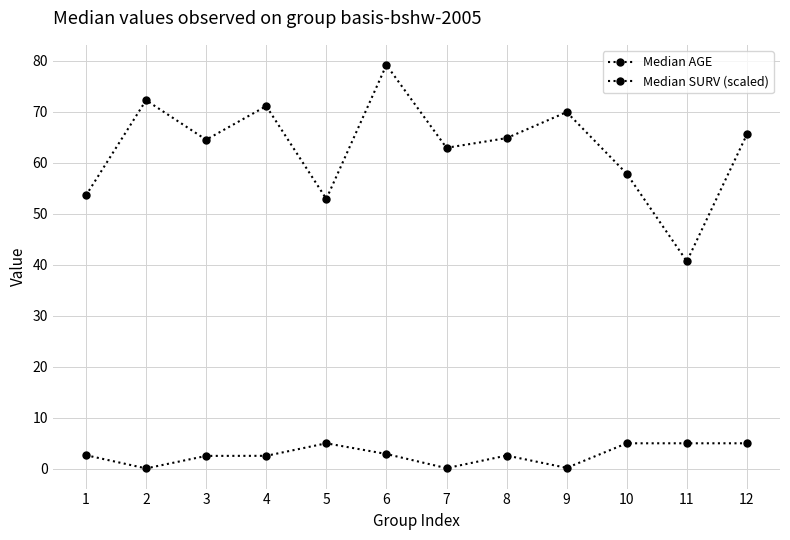

How many lines are shown in the chart?

2